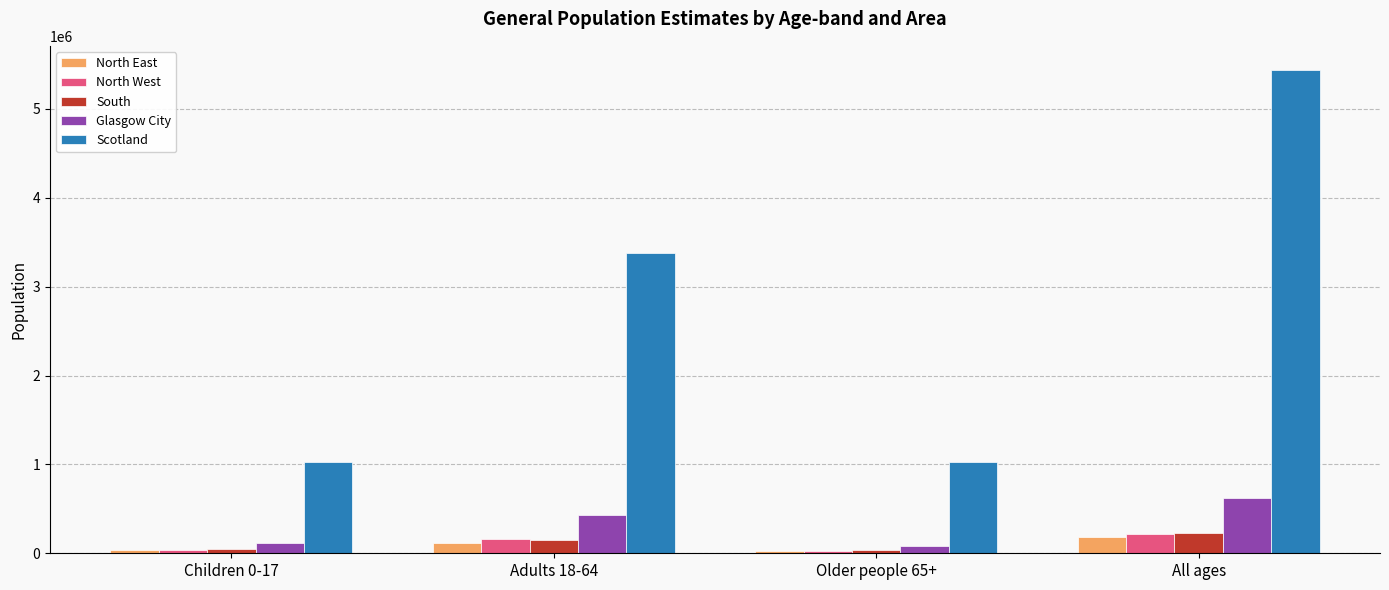

Which series has the largest total across all categories?

Scotland